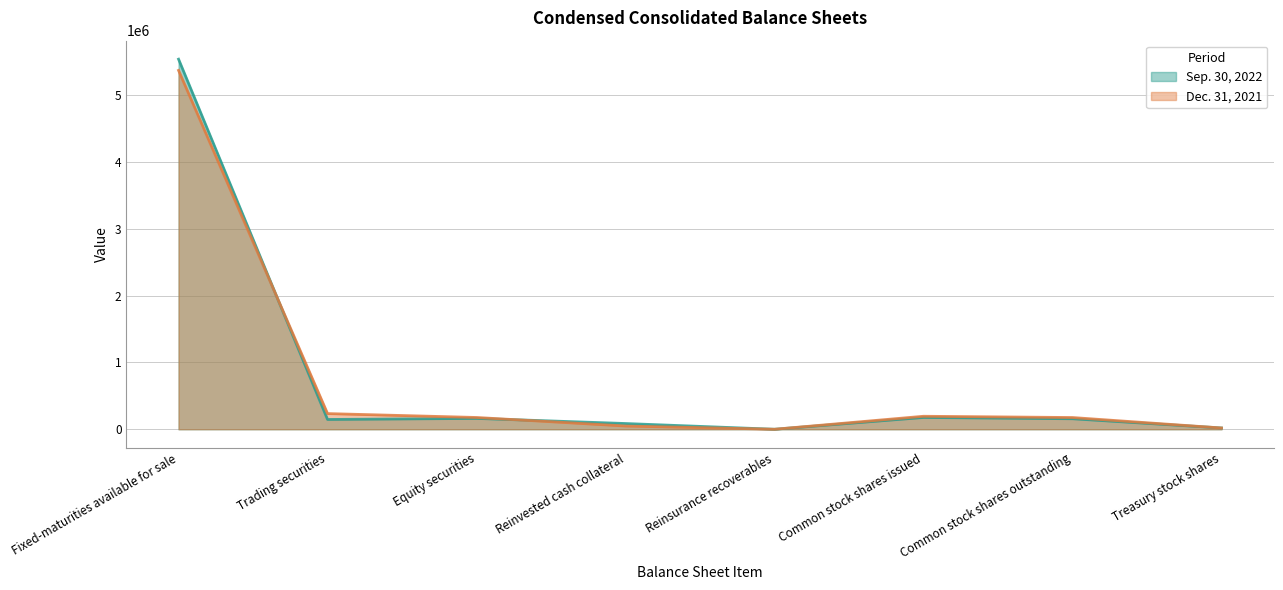

What position from the left is Equity securities?

3